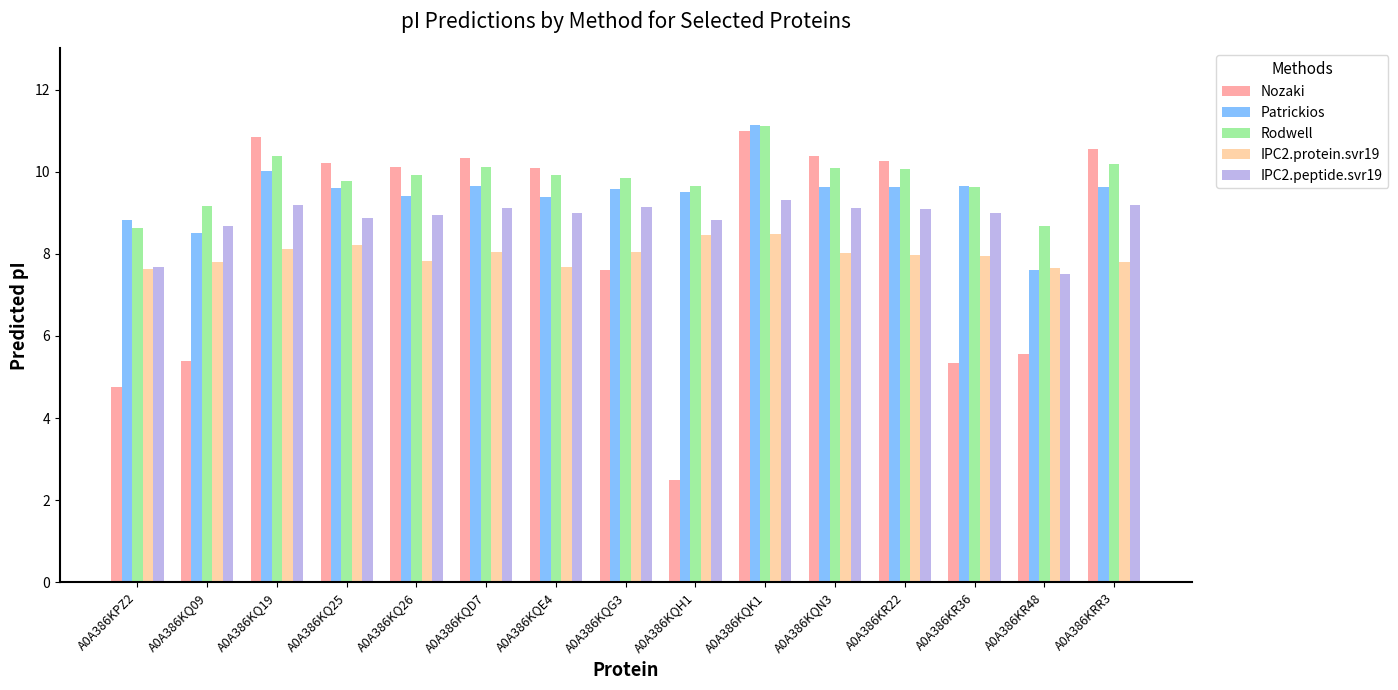

How many data points in Patrickios are less than 9?

3